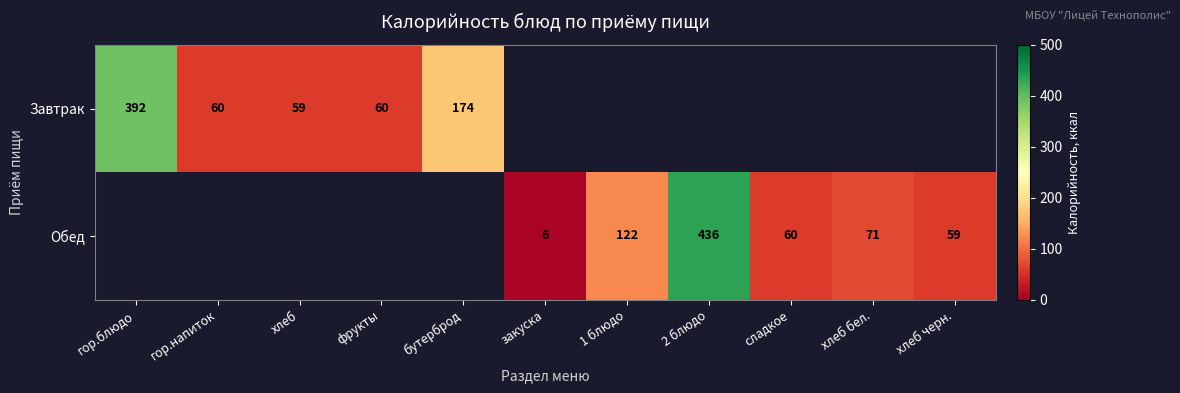

Is the value of Завтрак at хлеб greater than the value of Обед at хлеб бел.?

No